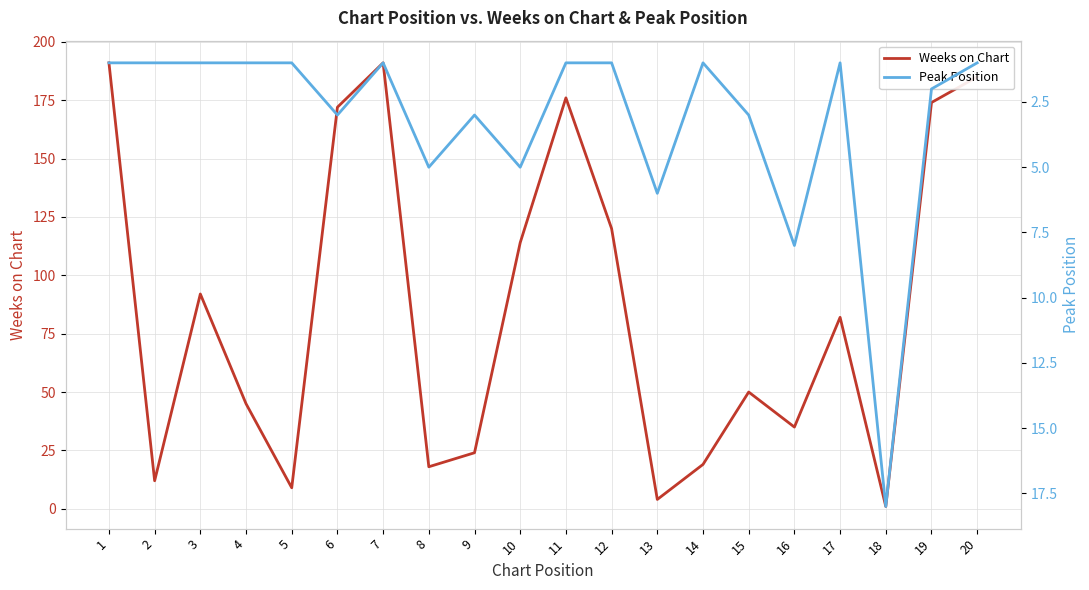

Is this an area chart (filled region under the line)?

No